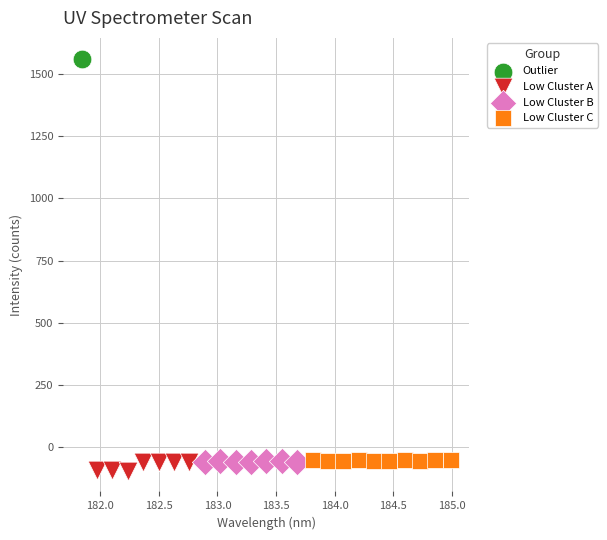

What are all the series names shown in the legend?

Outlier, Low Cluster A, Low Cluster B, Low Cluster C